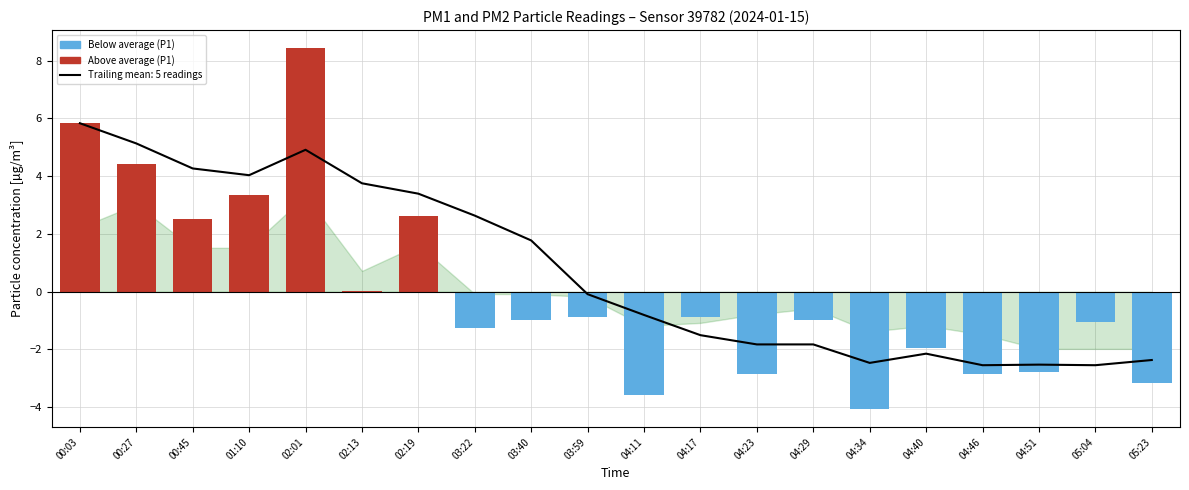

Between 02:13 and 04:40, which series saw the biggest shift?

P1